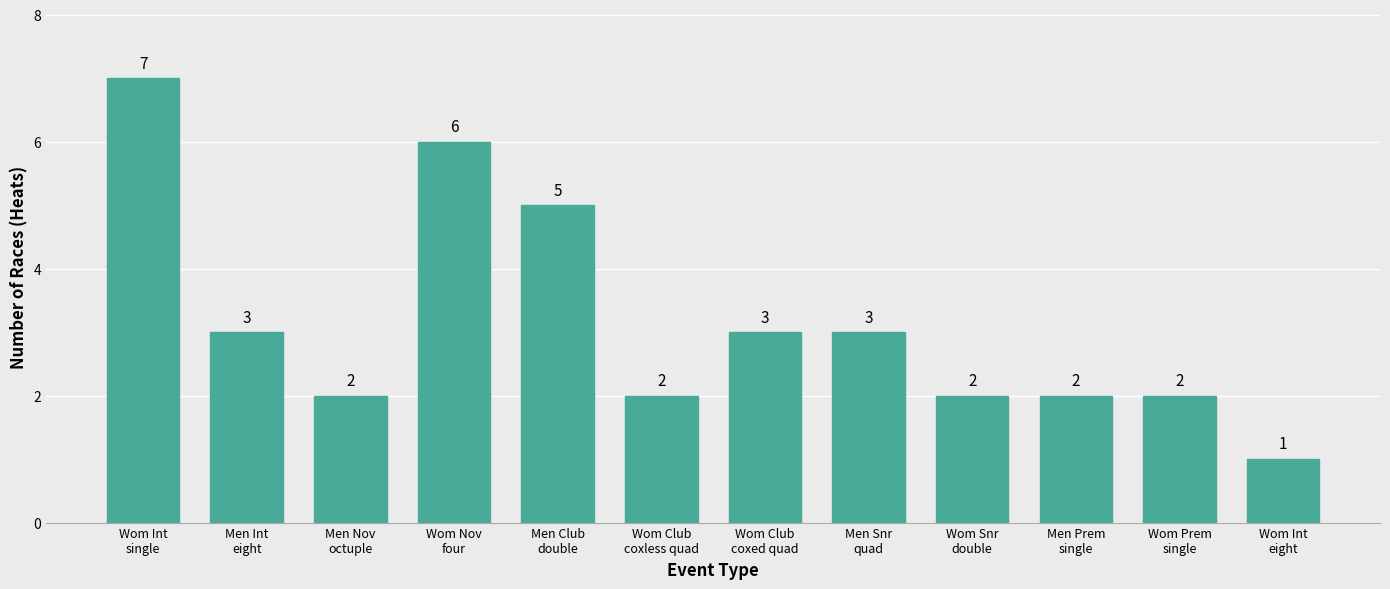

What is the value of the 12th bar from the left?

1